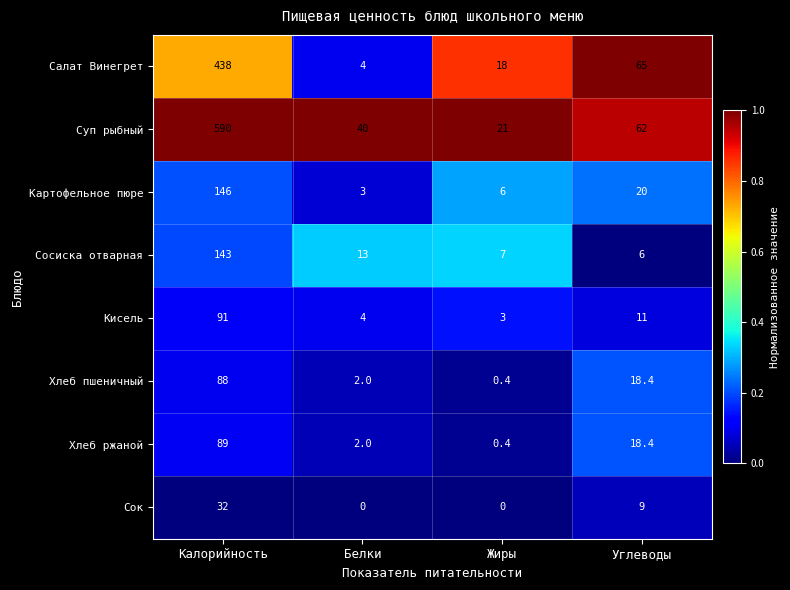

Between Жиры and Углеводы, which series saw the biggest shift?

Салат Винегрет